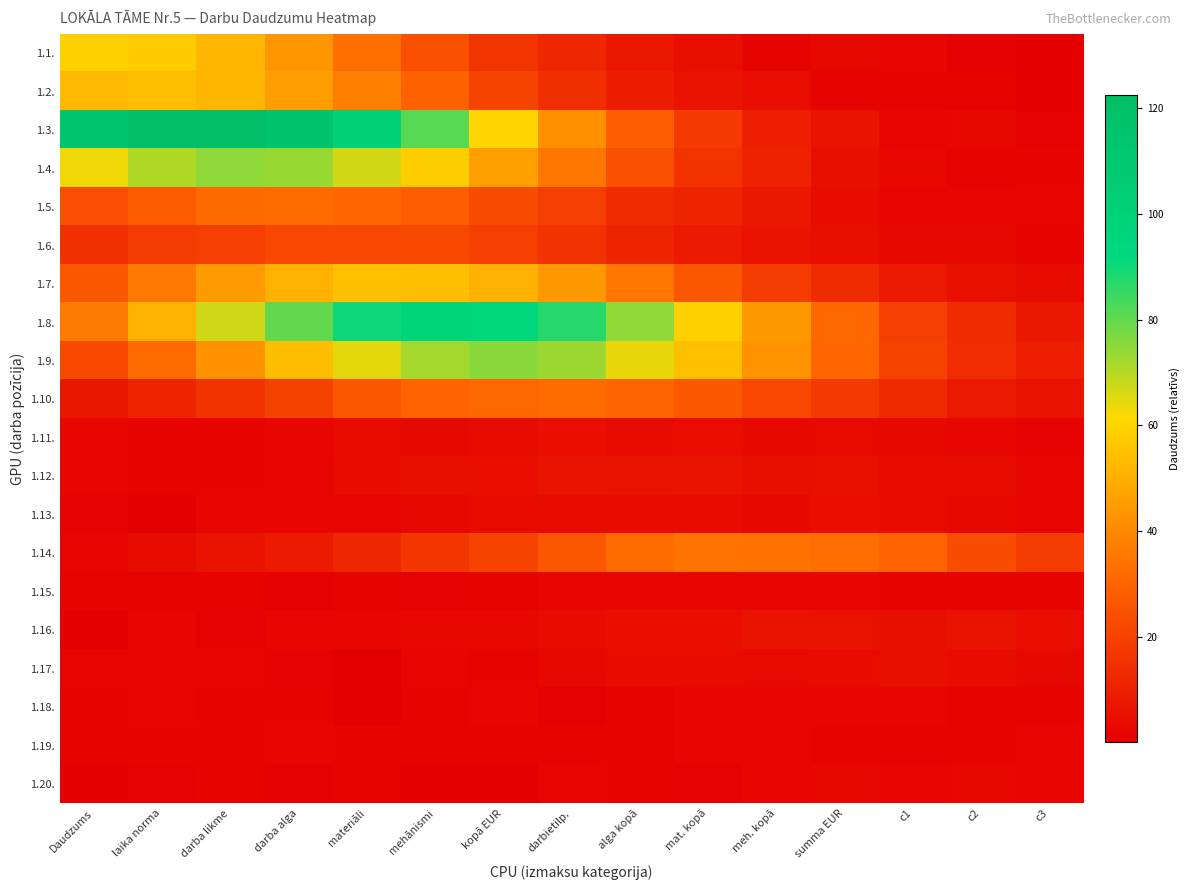

Which category has the lowest value across all series?

Daudzums